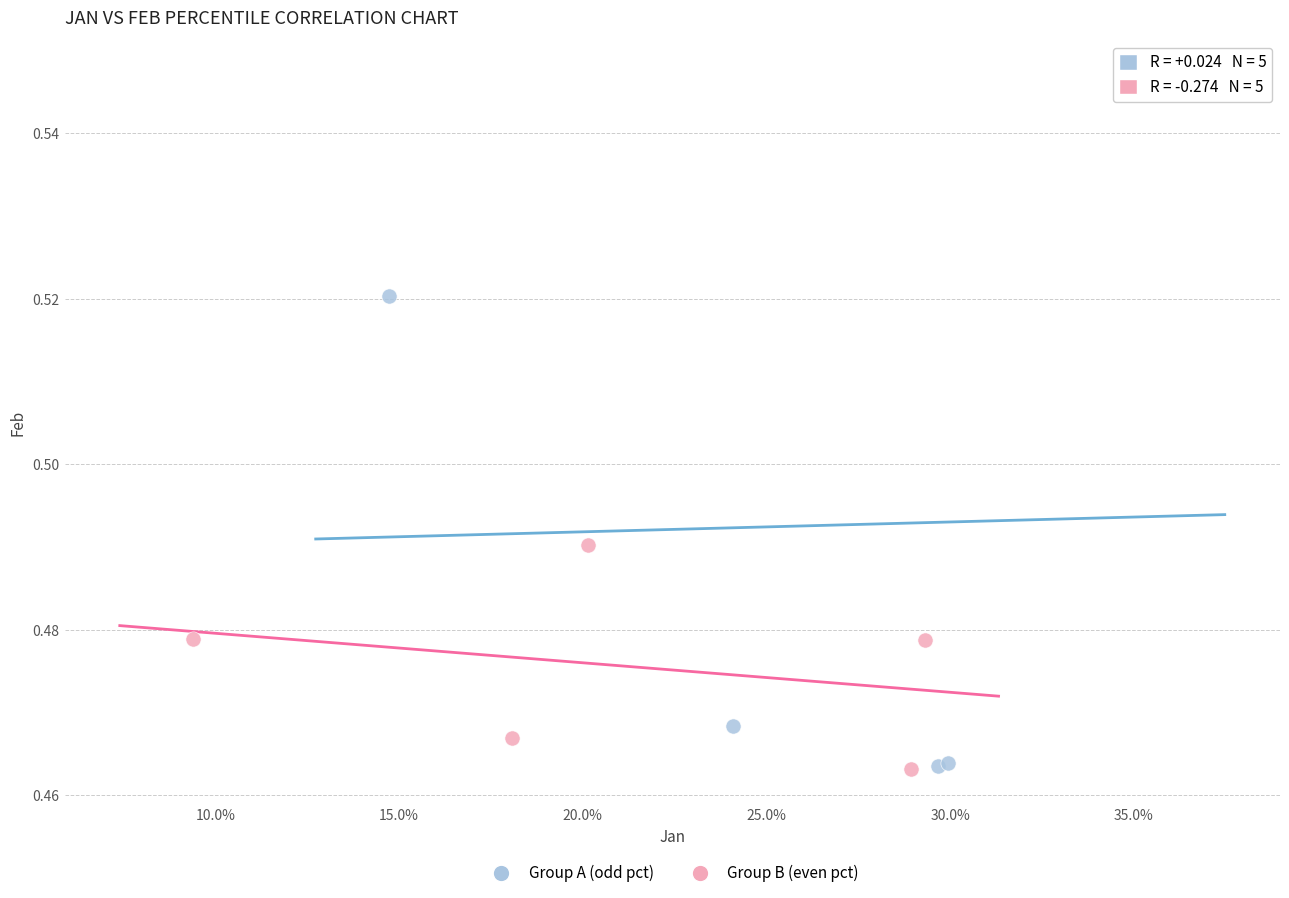

Which series contains the highest Y value?

Group A (odd pct)